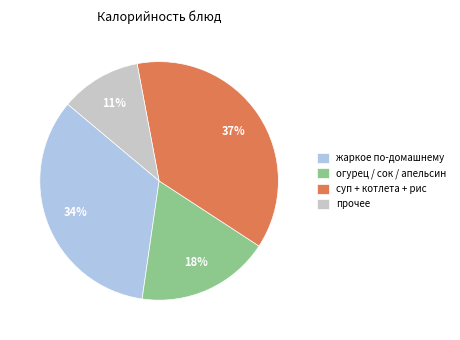

To the nearest percent, what is the difference between the жаркое по-домашнему and огурец / сок / апельсин slice percentages?

16%